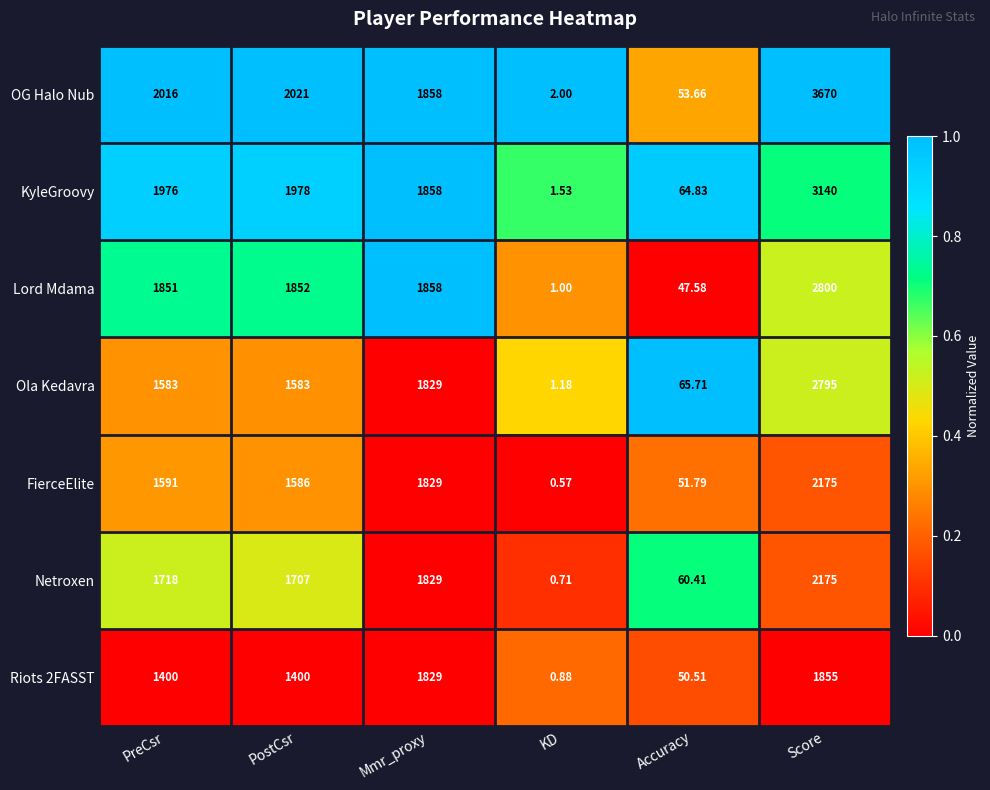

Which label corresponds to the smallest value in the chart?

KD